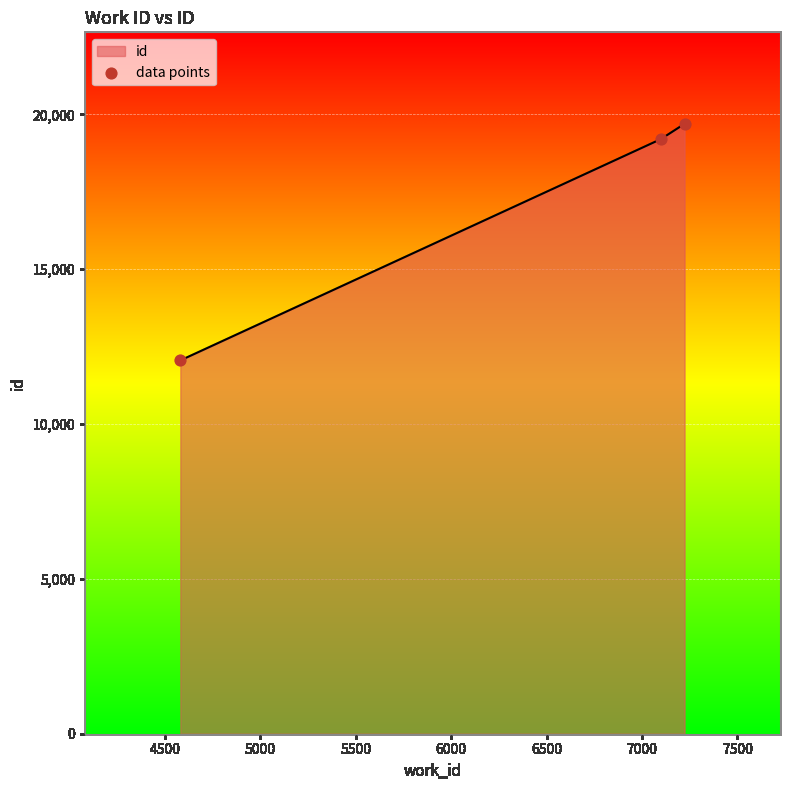

What is the highest value of the id series?

19697.0